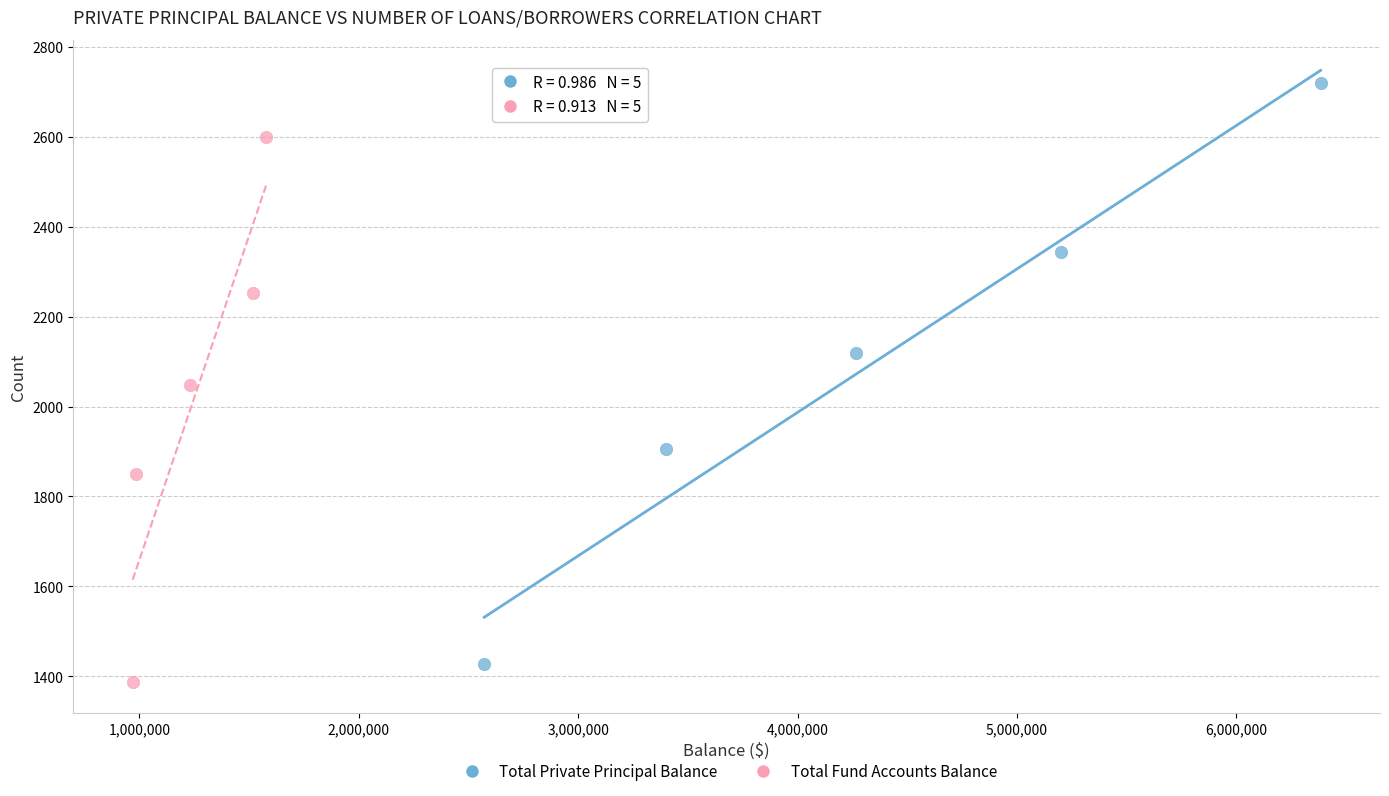

Which series has the largest Y range (max minus min)?

Total Private Principal Balance